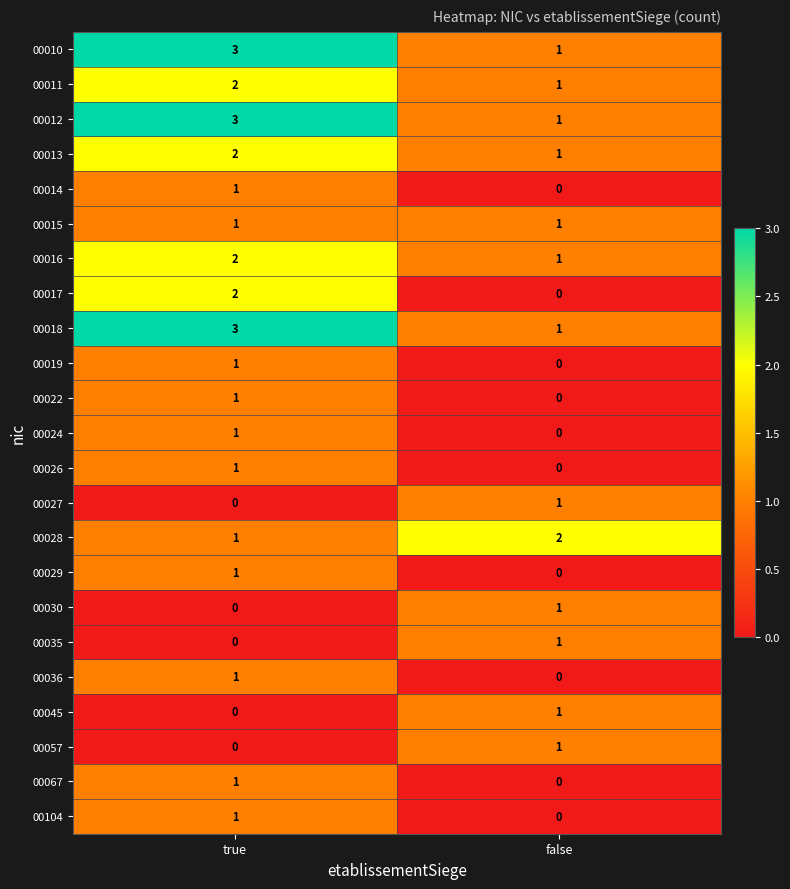

At which category is the sum across all series the highest?

true